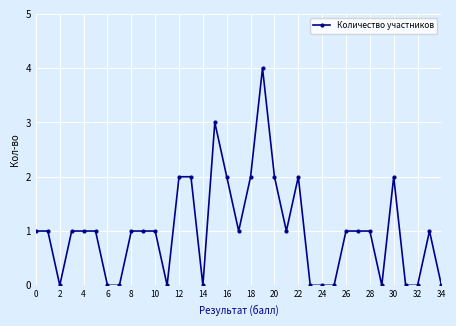

What is the difference between the second highest and second lowest values?

3